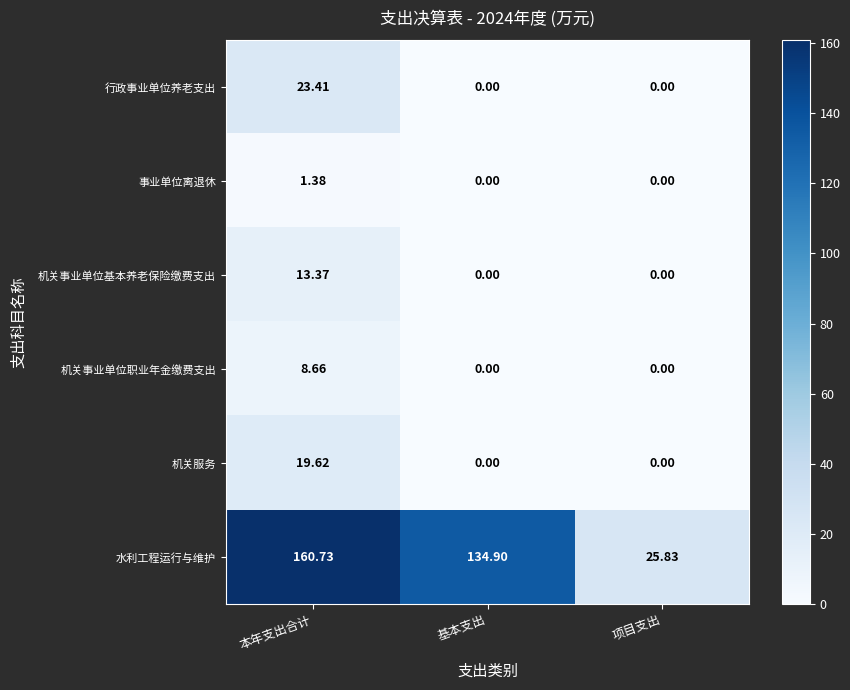

Which label corresponds to the largest value in the chart?

本年支出合计